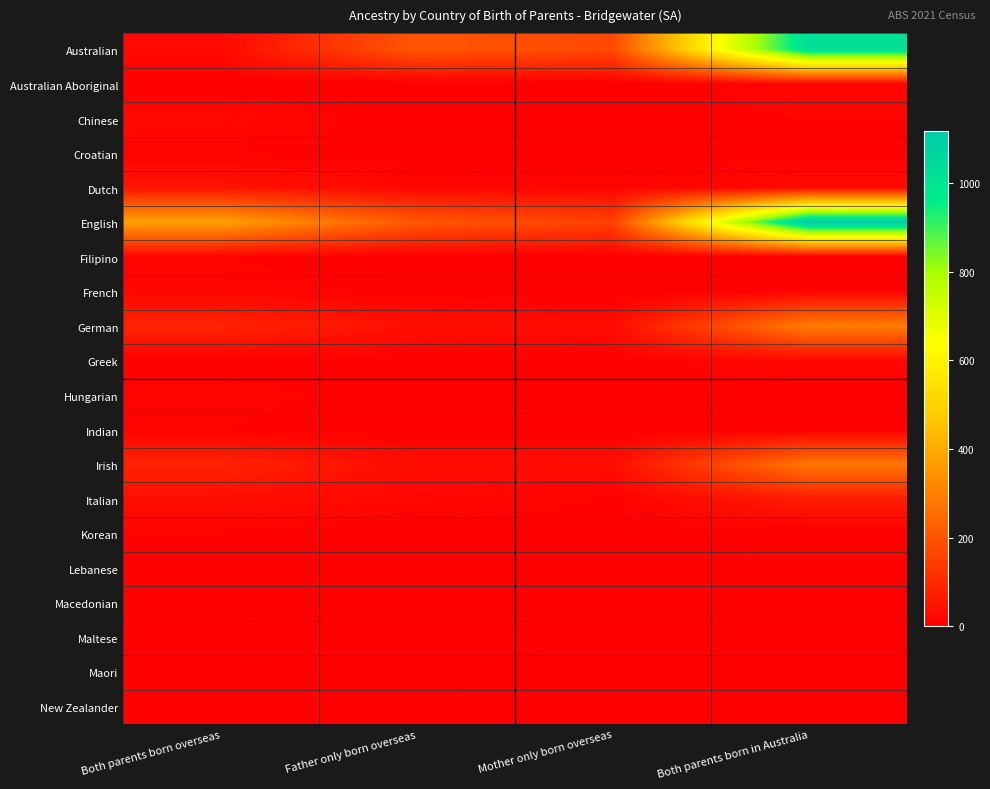

What is the total value across all series at Father only born overseas?

549